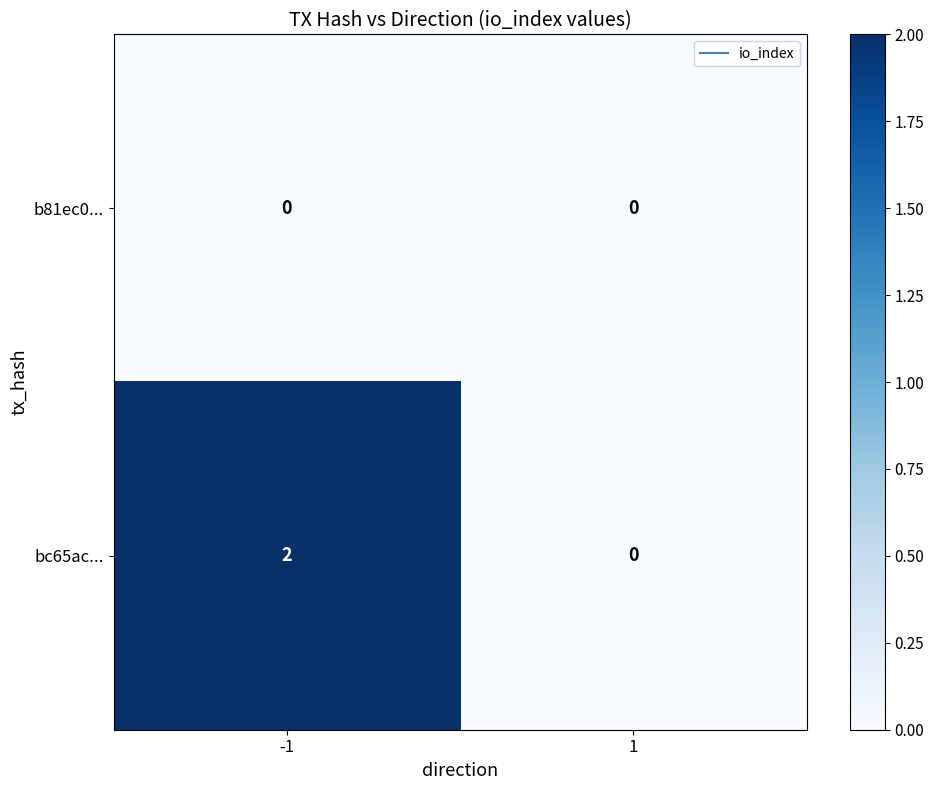

Reading left to right, what are all the values shown in this chart?

b81ec0...: 0	0
bc65ac...: 2	0